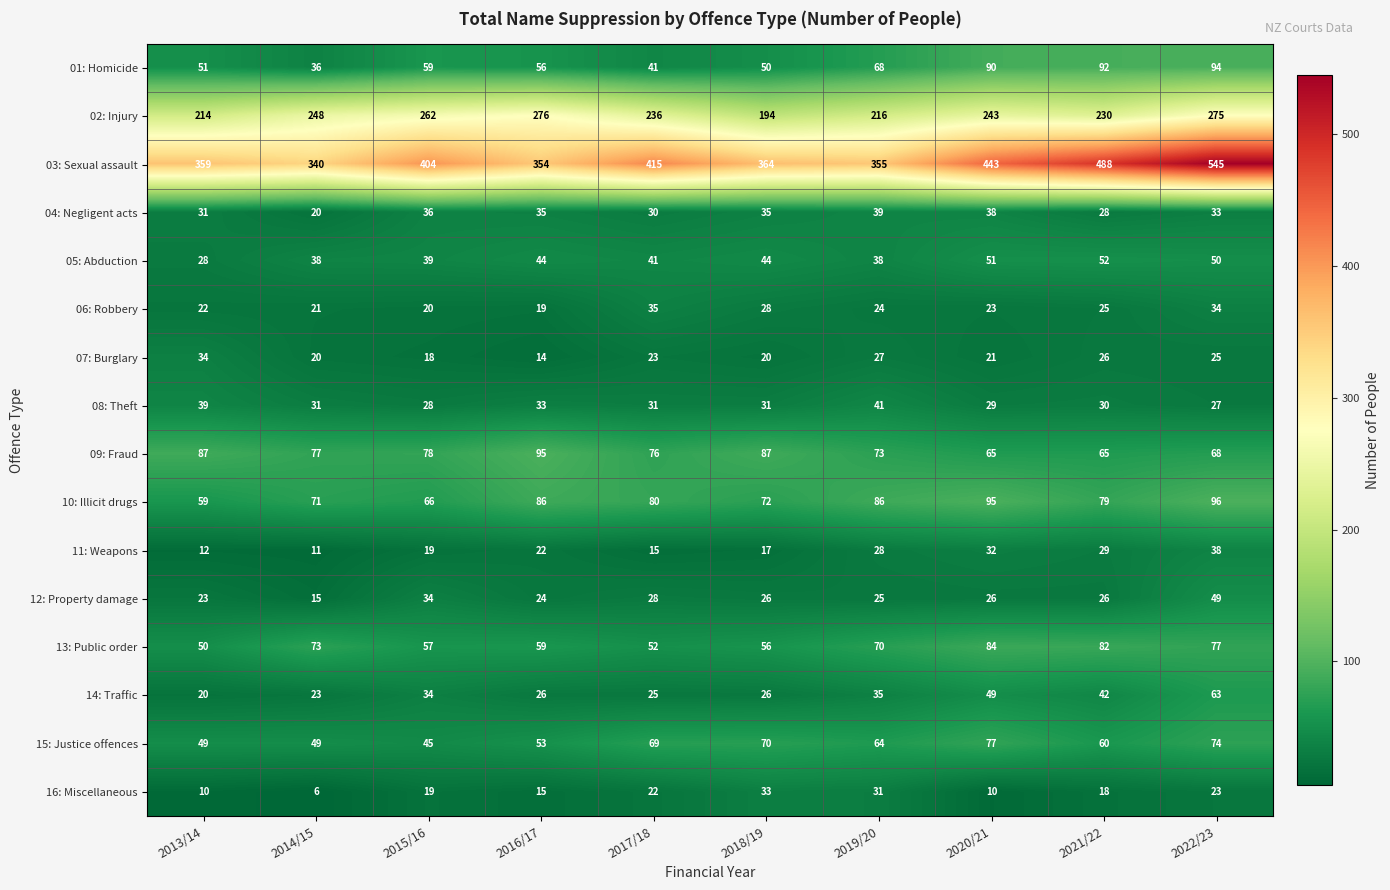

At which label is 01: Homicide closest to 65?

2019/20